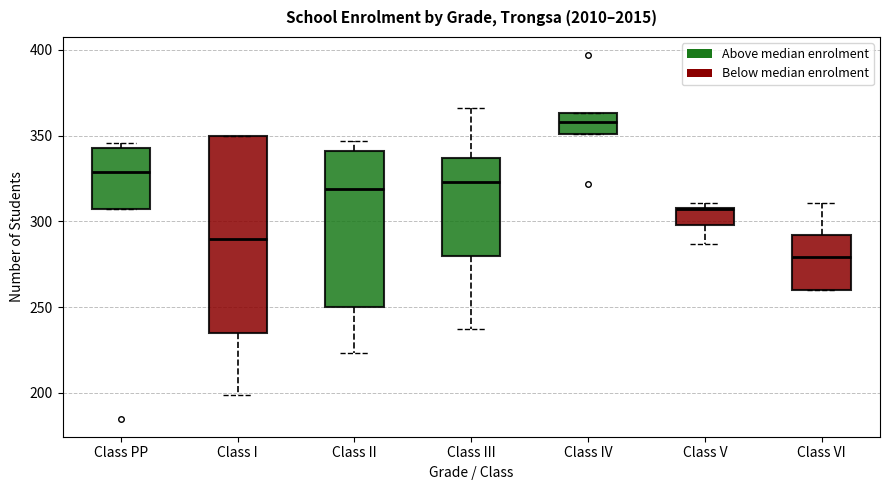

Where is the lower edge of the box for Class III on the y-axis? The values are not printed on the chart, so give them approximately, as read against the axis.

280